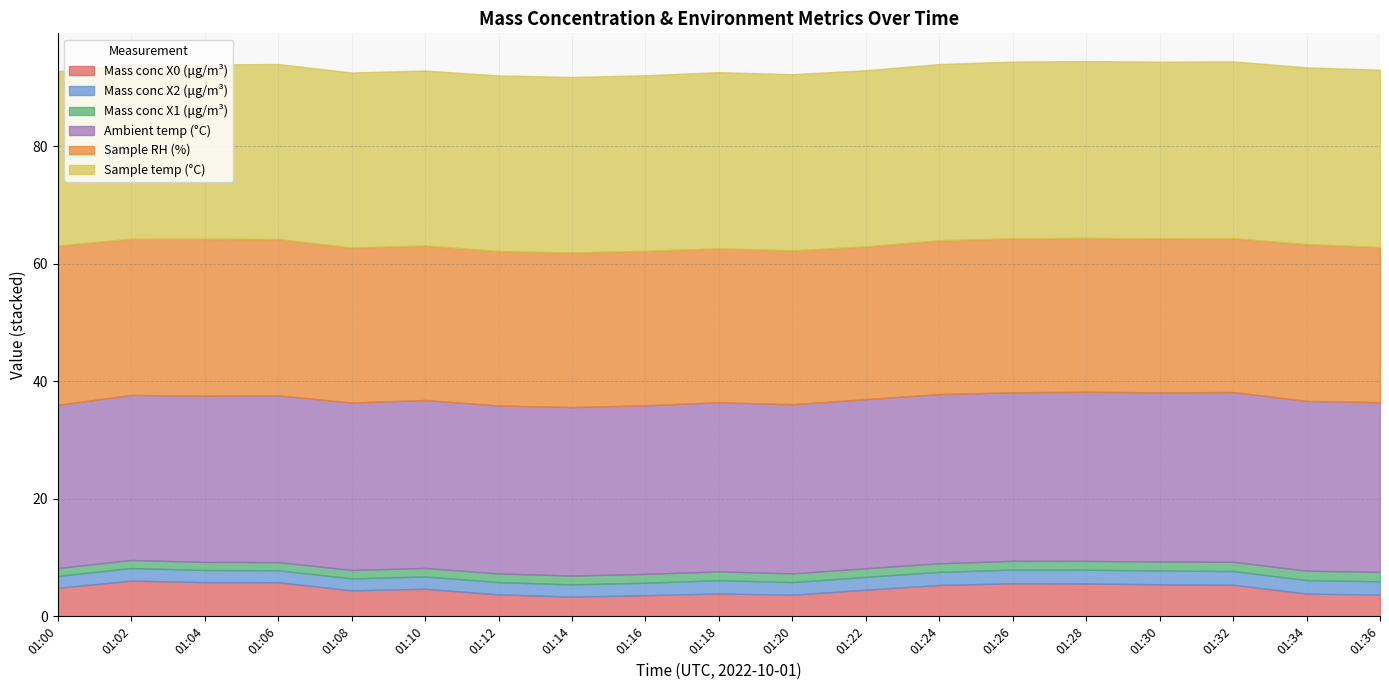

What is the sum of the Mass conc X1 (μg/m³) values at 01:02 and 01:00?

2.7